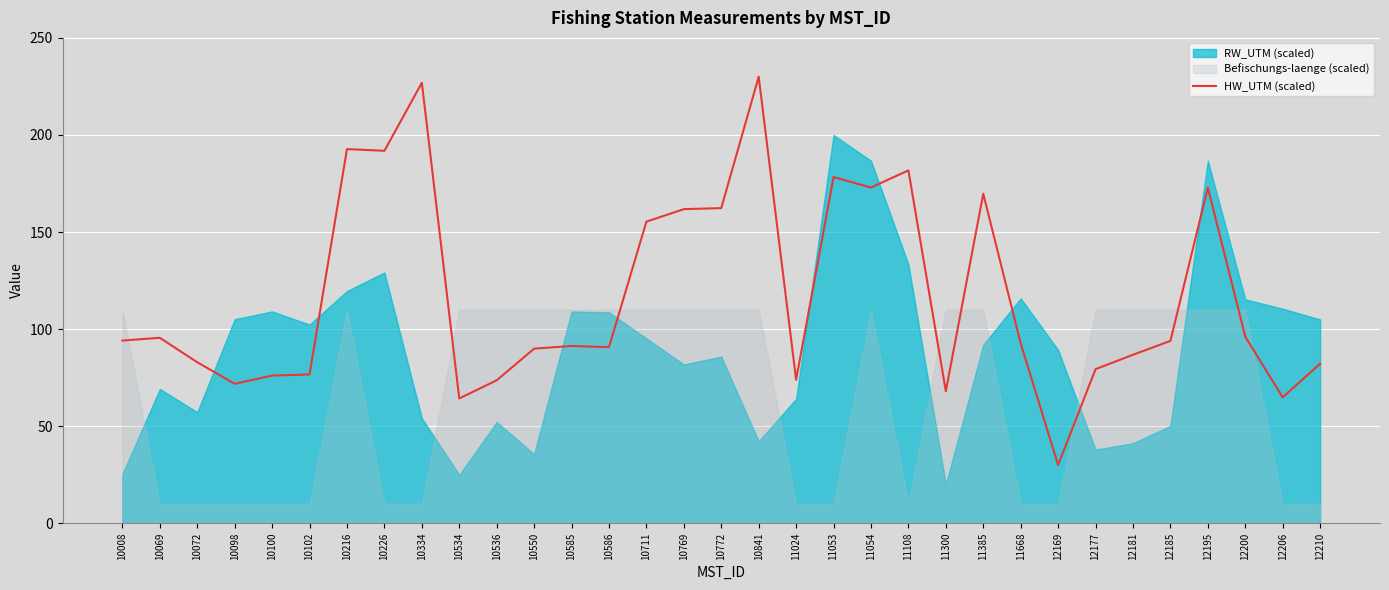

What is the greatest value displayed?

230.0